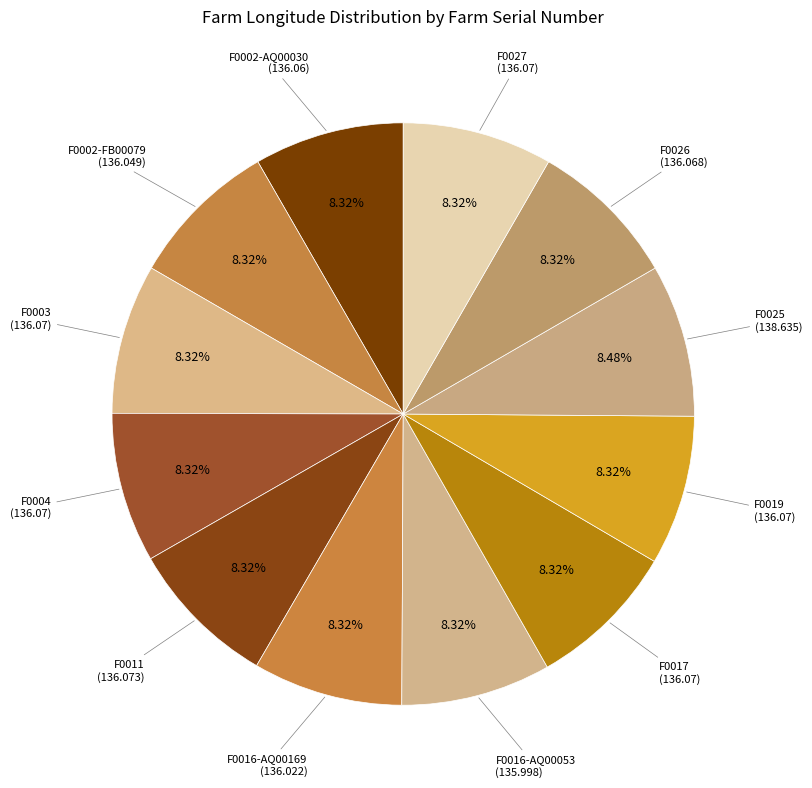

How many segments does this pie chart have?

12